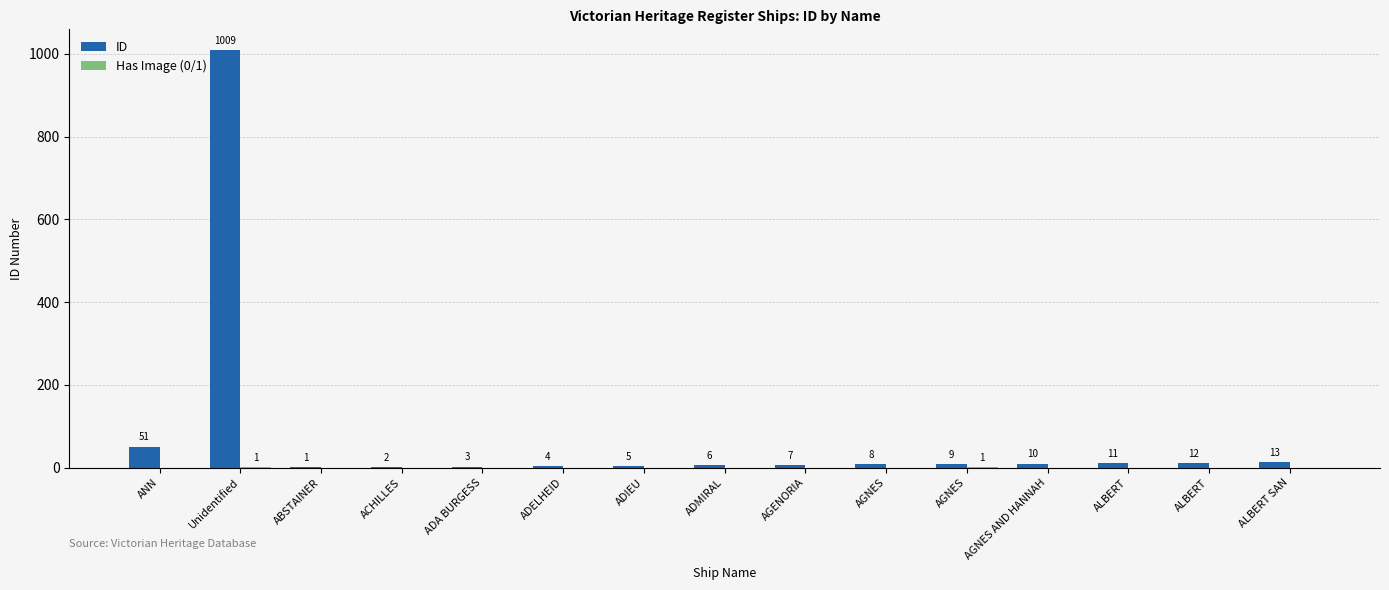

Count the number of categories in the chart.

15